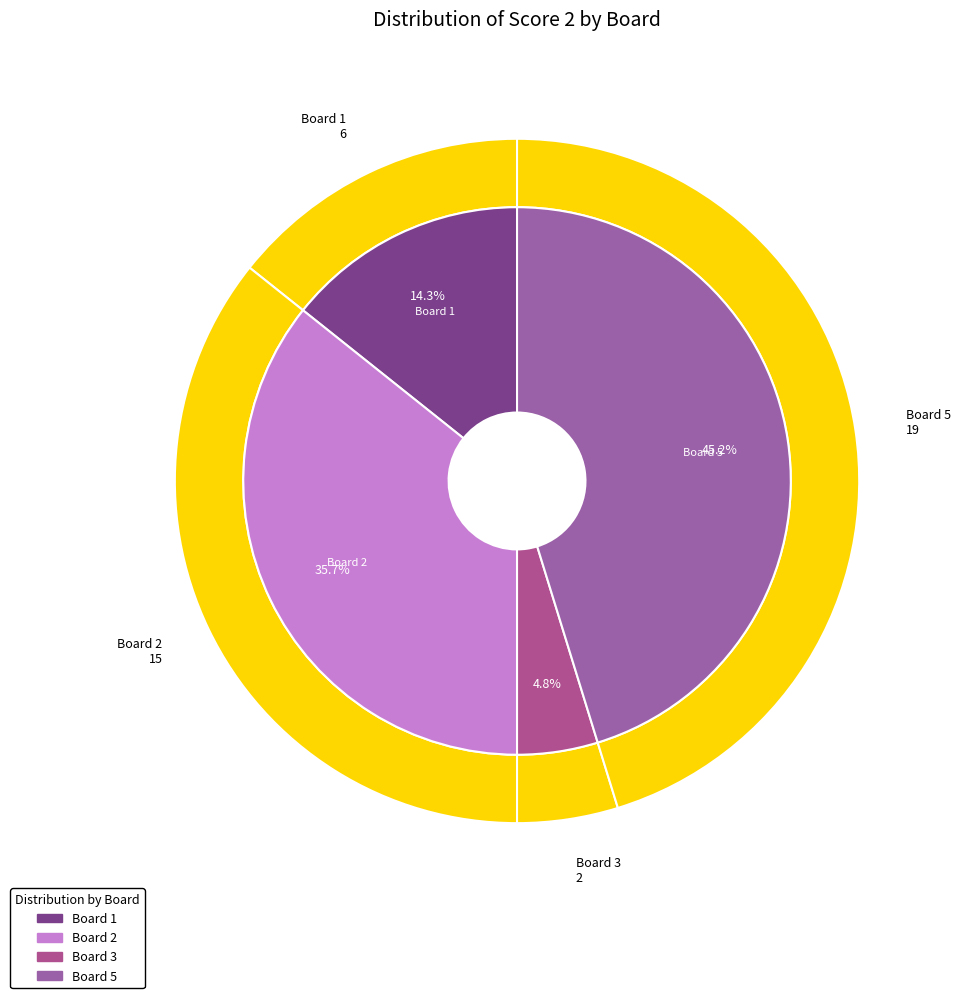

To the nearest percent, what portion does Board 2 represent?

36%